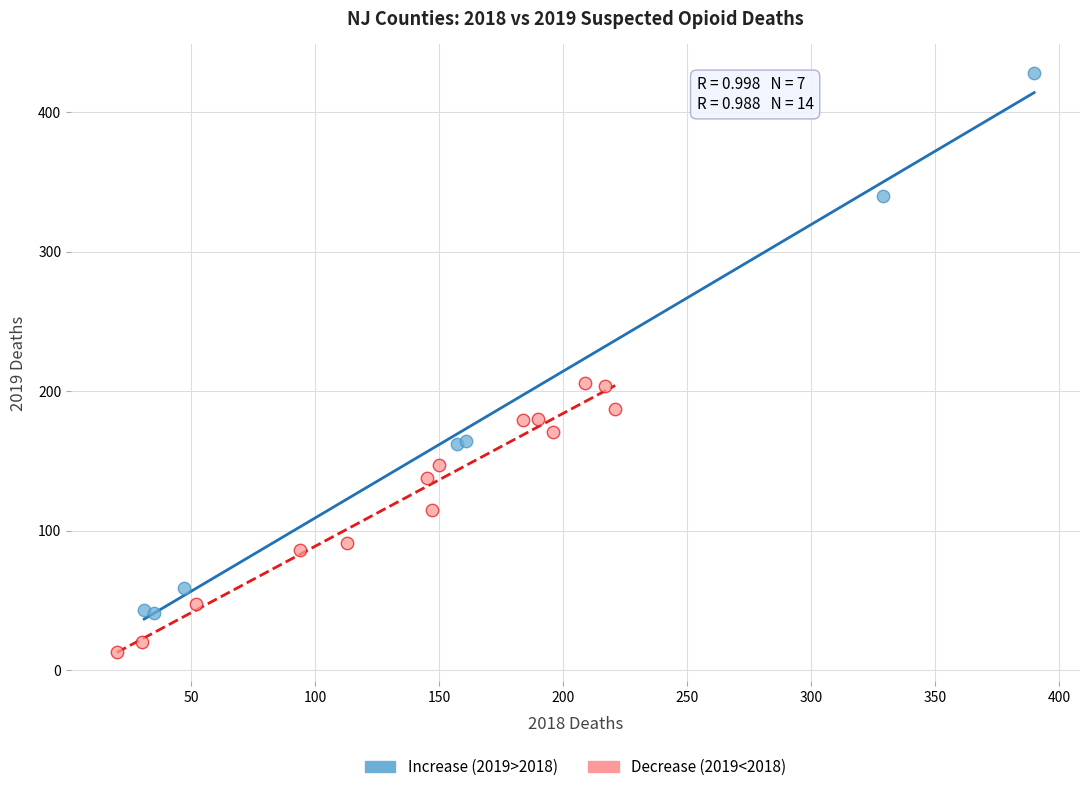

Which series contains the lowest Y value?

Decrease (2019<2018)